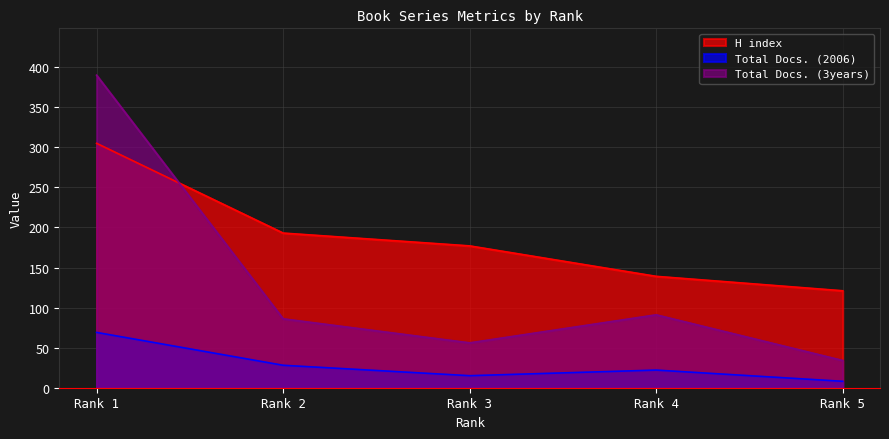

What is the smallest value displayed?

8